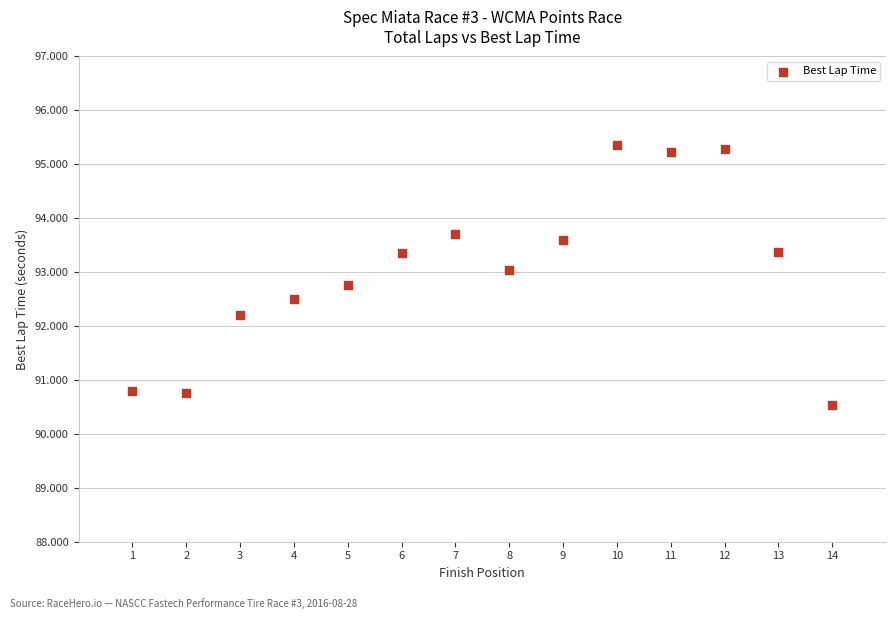

What is the range of Y values (max minus min)?

4.8